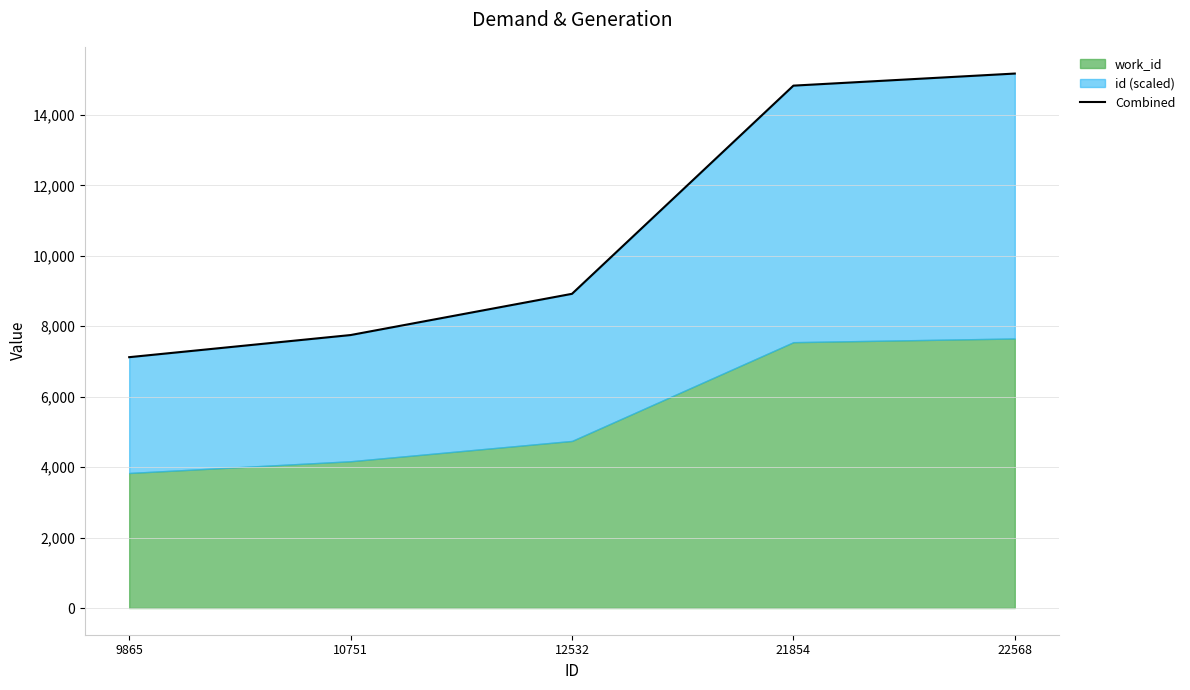

What is the difference between the second highest and minimum values?

7710.3